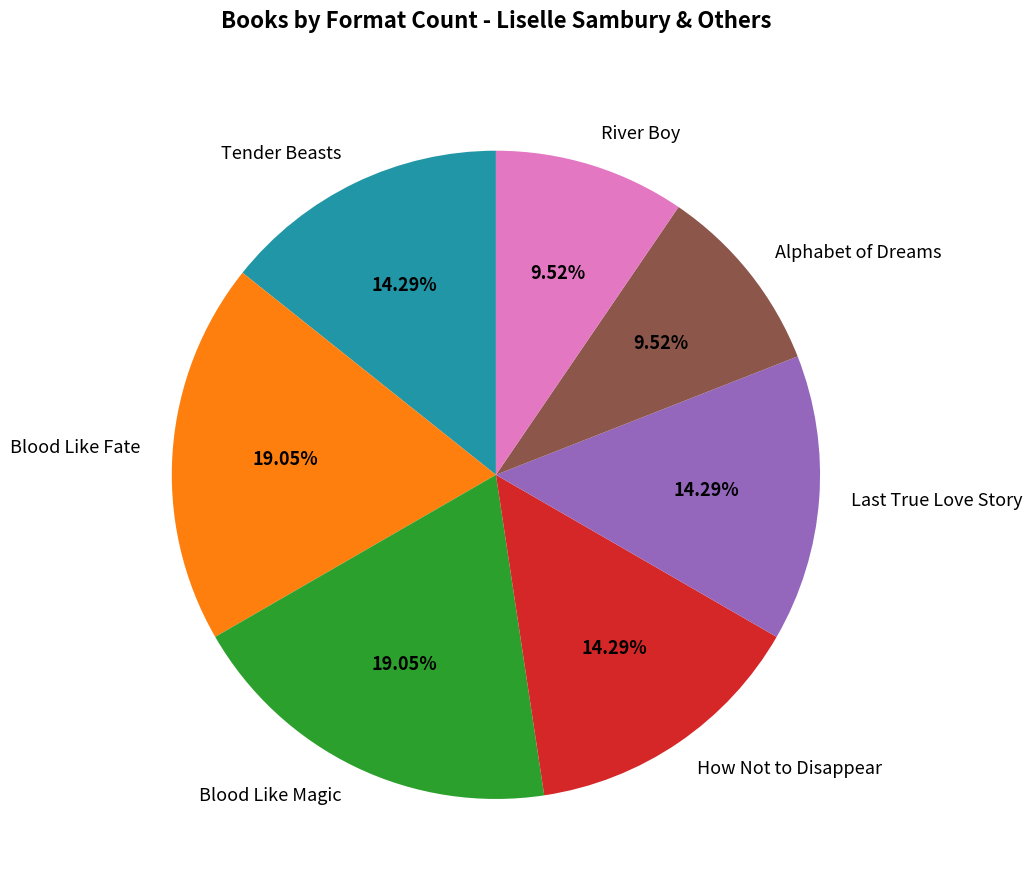

Approximately how many times larger is the value at How Not to Disappear compared to Alphabet of Dreams?

1.5